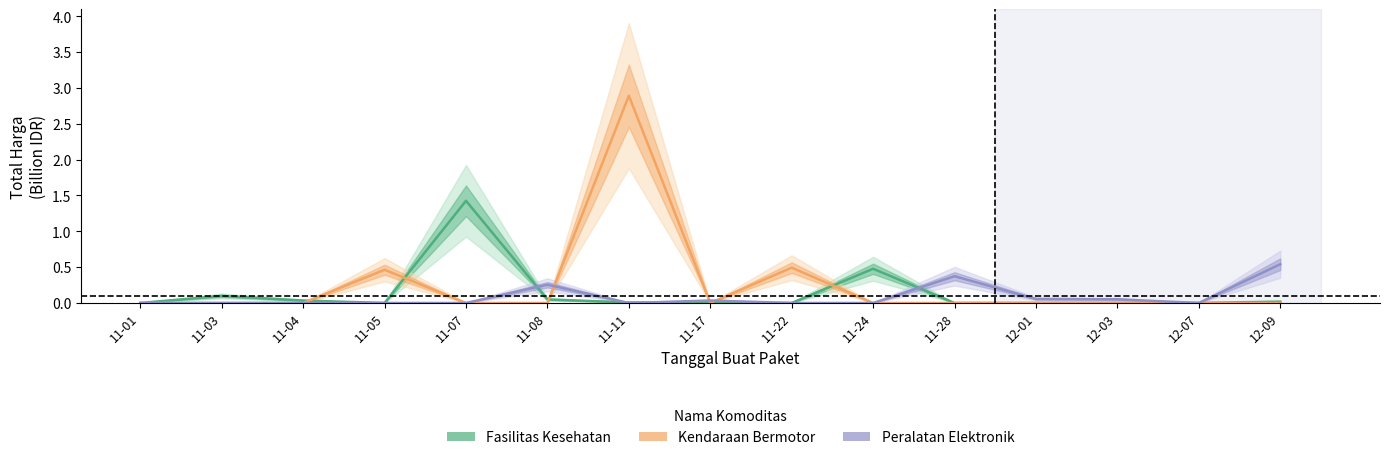

Between which two adjacent categories do Peralatan Elektronik and Kendaraan Bermotor first intersect?

11-08 and 11-11